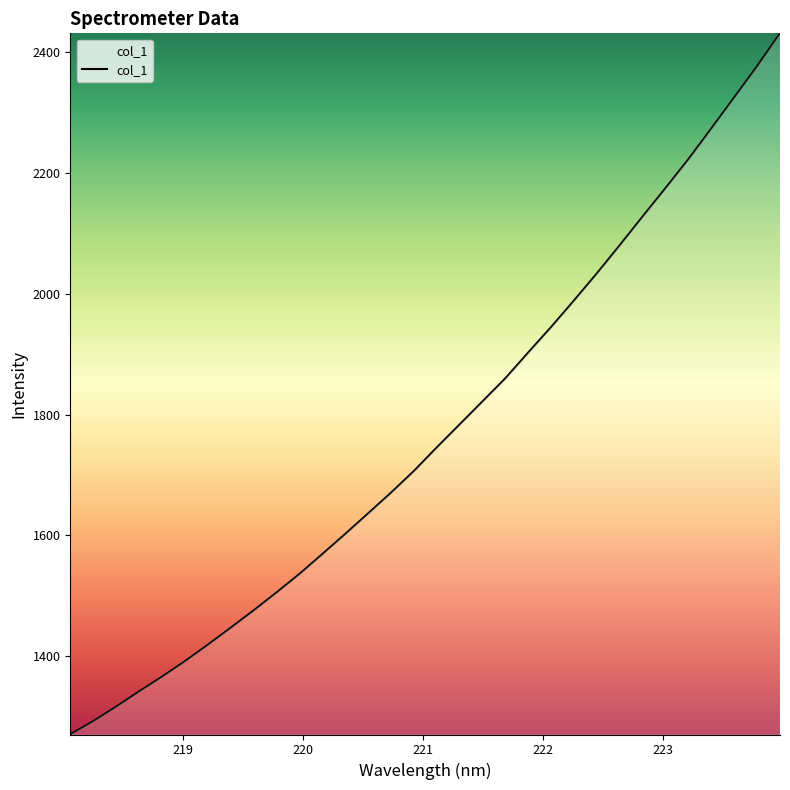

What is the minimum value shown in the chart?

1270.3